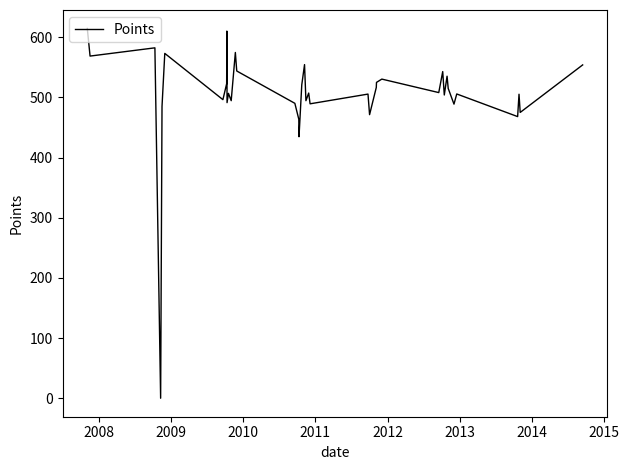

What is the difference between the maximum and minimum values?

614.4